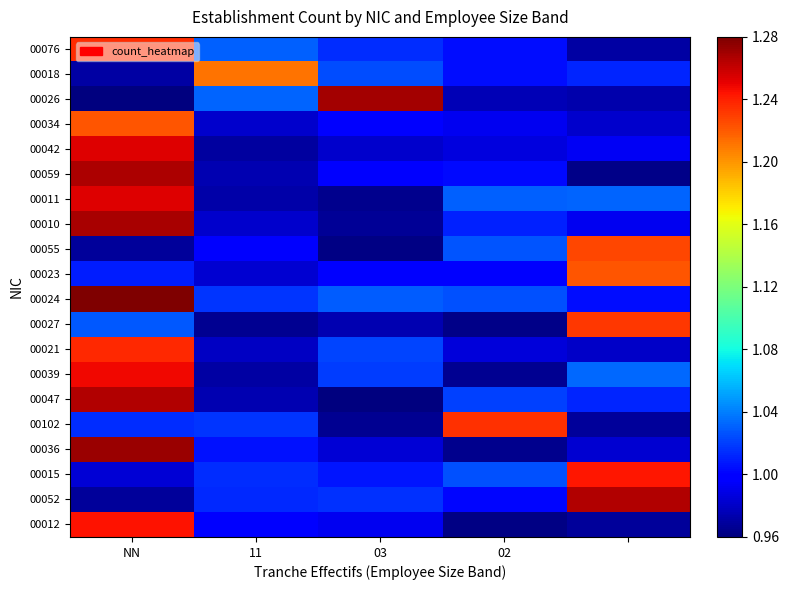

Which series has the largest total across all categories?

00024